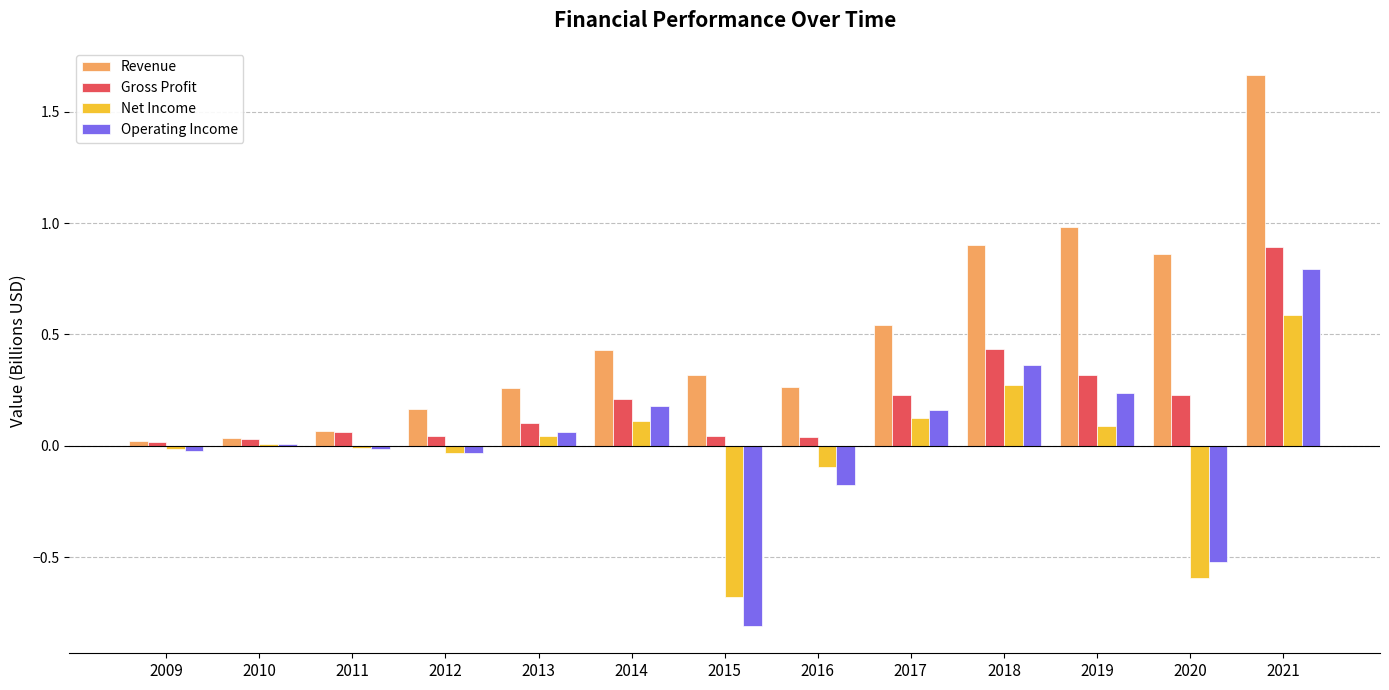

What are all the series names shown in the legend?

Revenue, Gross Profit, Net Income, Operating Income